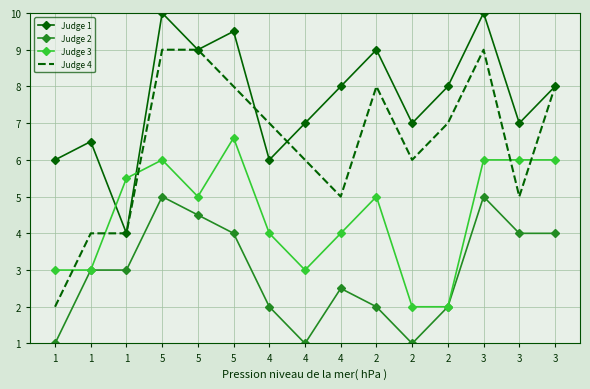

Reading right to left, what are all the values shown in this chart?

Judge 1: 3=8.0	3=7.0	3=10.0	2=8.0	2=7.0	2=9.0	4=8.0	4=7.0	4=6.0	5=9.5	5=9.0	5=10.0	1=4.0	1=6.5	1=6.0
Judge 2: 3=4.0	3=4.0	3=5.0	2=2.0	2=1.0	2=2.0	4=2.5	4=1.0	4=2.0	5=4.0	5=4.5	5=5.0	1=3.0	1=3.0	1=1.0
Judge 3: 3=6.0	3=6.0	3=6.0	2=2.0	2=2.0	2=5.0	4=4.0	4=3.0	4=4.0	5=6.6	5=5.0	5=6.0	1=5.5	1=3.0	1=3.0
Judge 4: 3=8.0	3=5.0	3=9.0	2=7.0	2=6.0	2=8.0	4=5.0	4=6.0	4=7.0	5=8.0	5=9.0	5=9.0	1=4.0	1=4.0	1=2.0